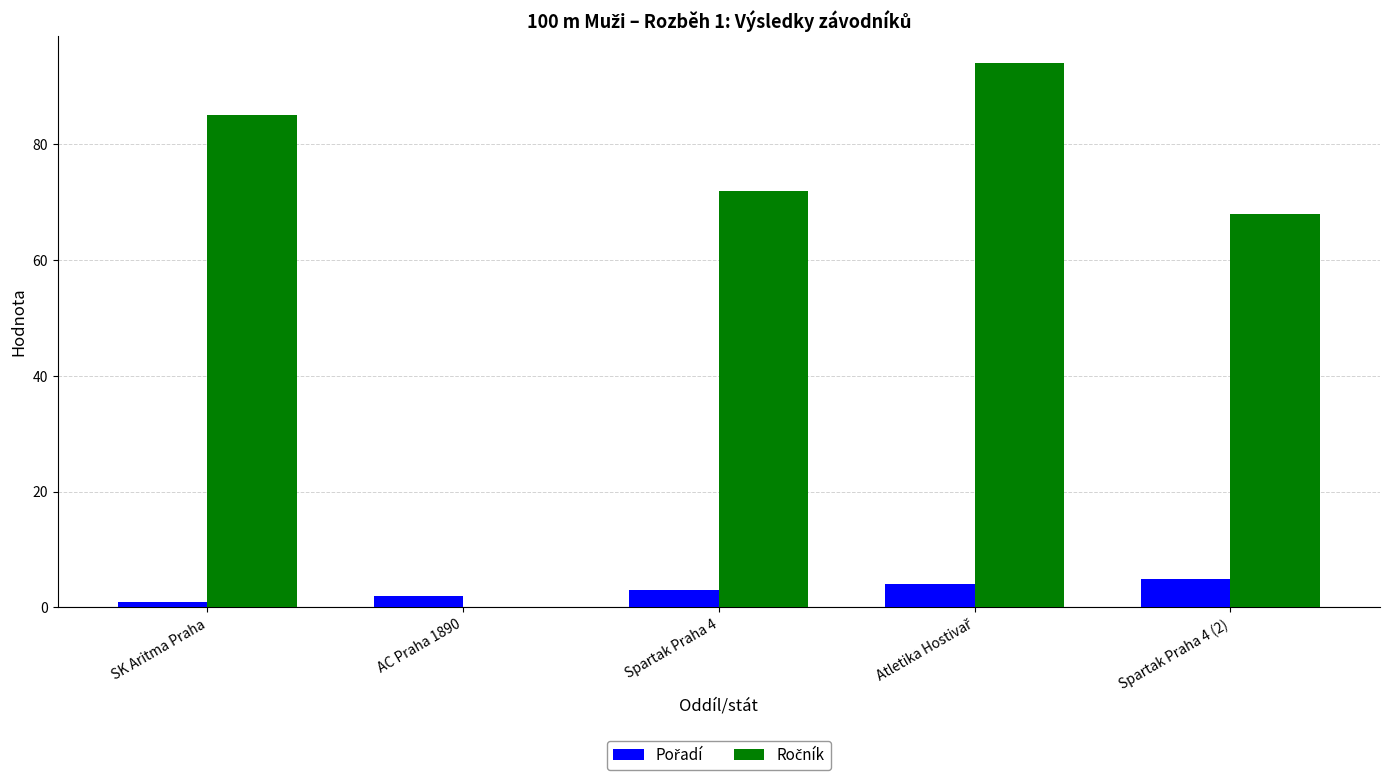

Where does the Pořadí series first go above 3?

Atletika Hostivař